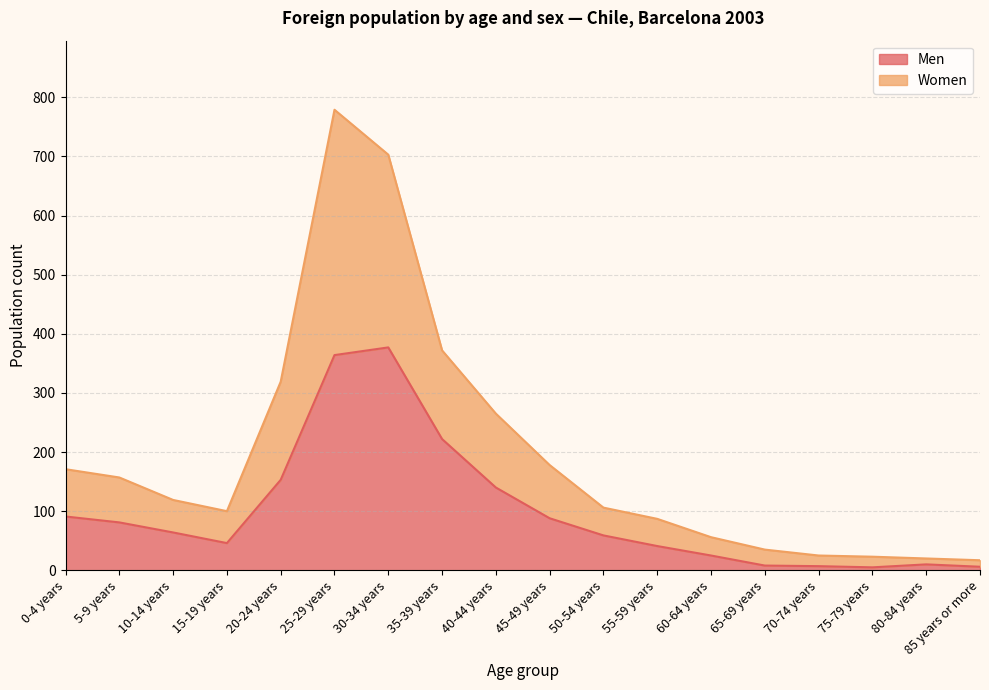

What is the approximate value of Men at 65-69 years, to the nearest 5?

10